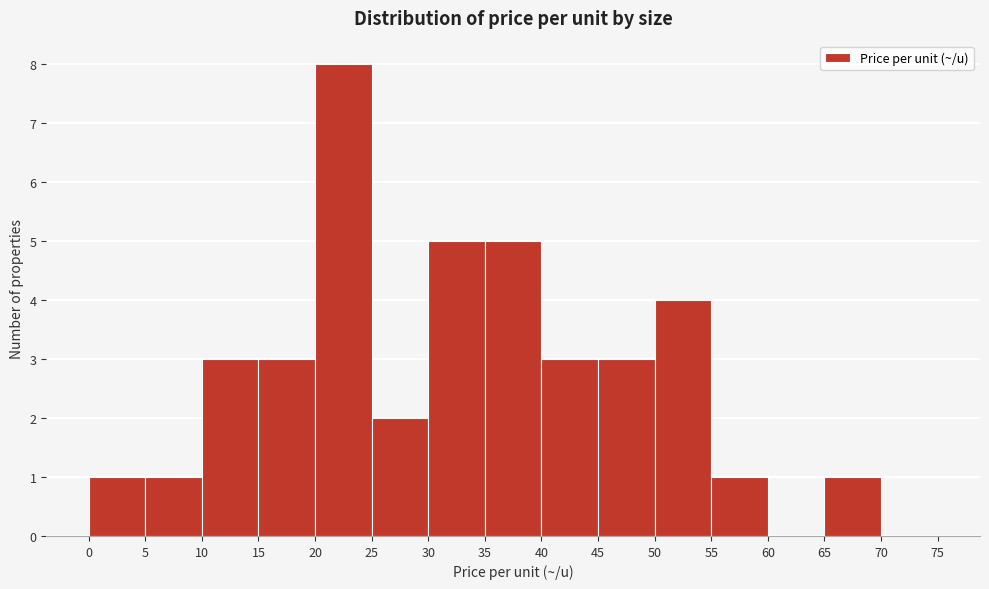

Reading left to right, list every bar in this chart as the range it spans on the x-axis followed by its height. The values are not printed on the chart, so give them approximately, as read against the axis.

0 to 5: 1
5 to 10: 1
10 to 15: 3
15 to 20: 3
20 to 25: 8
25 to 30: 2
30 to 35: 5
35 to 40: 5
40 to 45: 3
45 to 50: 3
50 to 55: 4
55 to 60: 1
60 to 65: 0
65 to 70: 1
70 to 75: 0